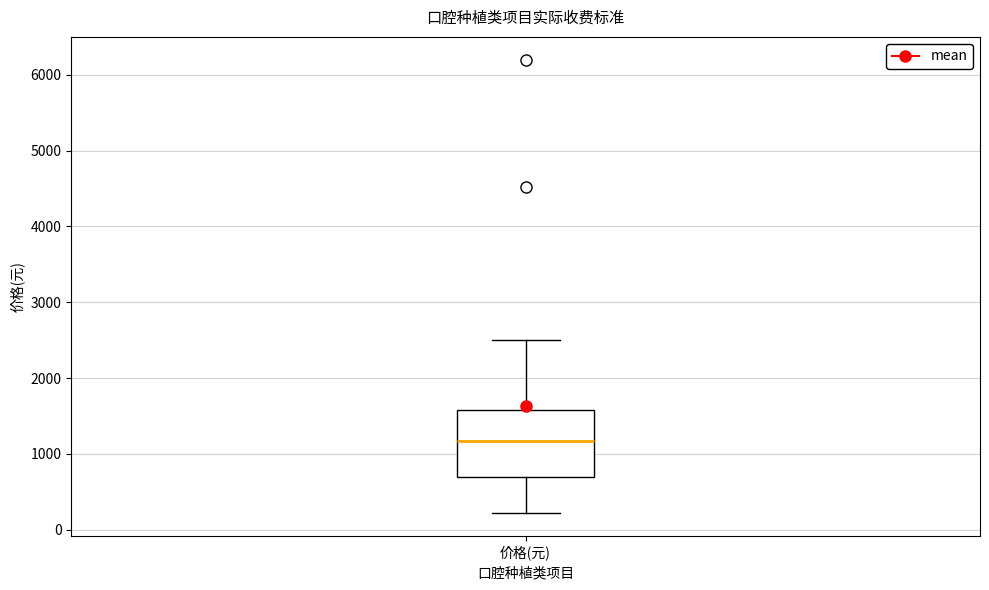

Transcribe this box plot: give where the median line is, the range the box spans, and where the two whiskers end, as read against the y-axis. The values are not printed on the chart, so give them approximately, as read against the axis.

median 1200, box 700 to 1600, whiskers 200 to 2500